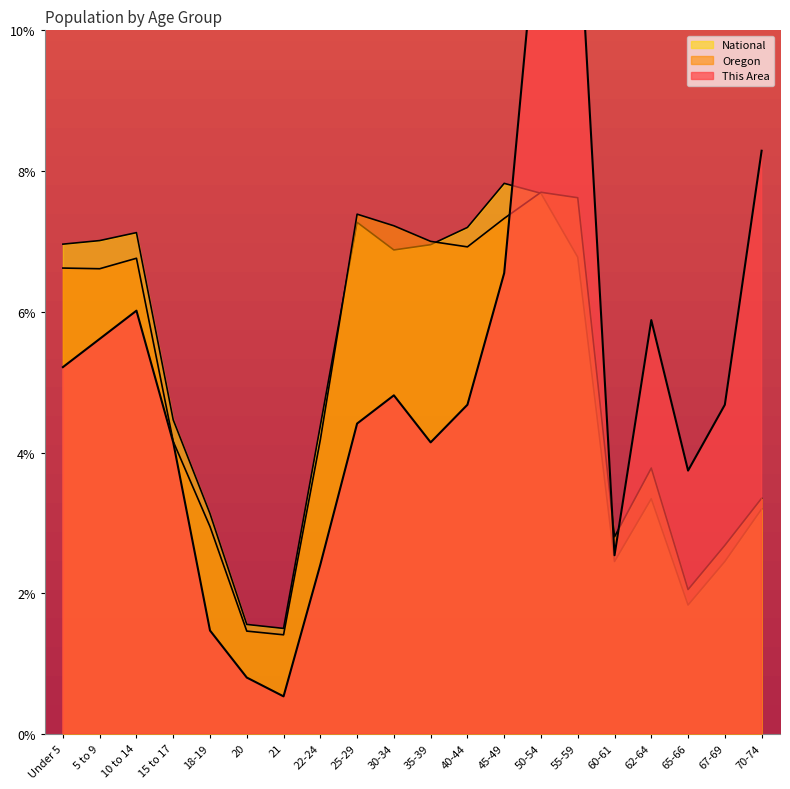

The value of National at 70-74 is 4.8. True or false?

False